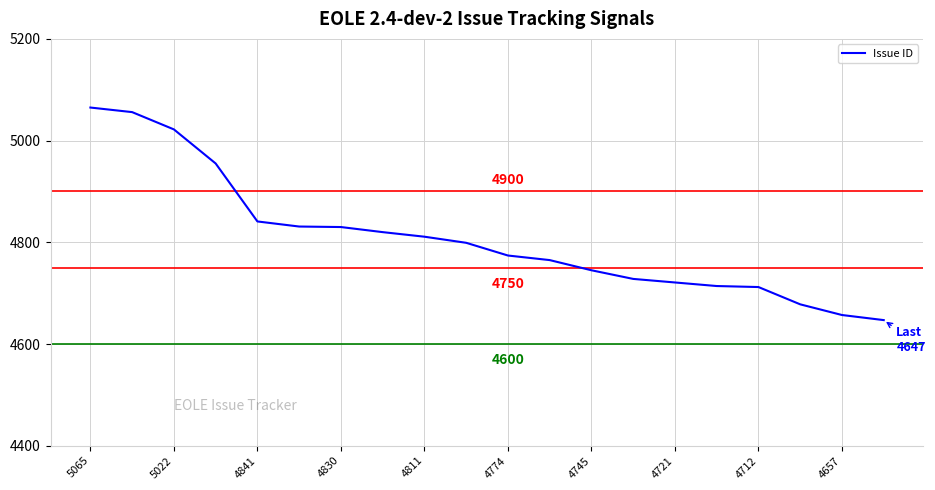

What is the minimum value shown in the chart?

4647